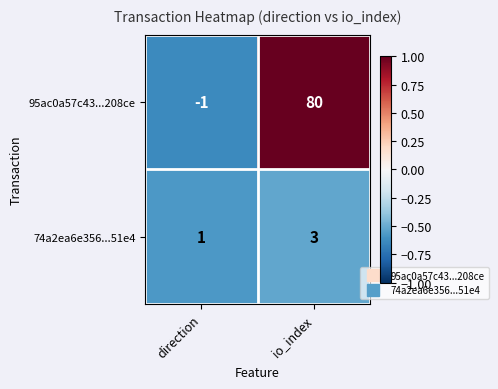

At how many categories does at least one series exceed 0?

2